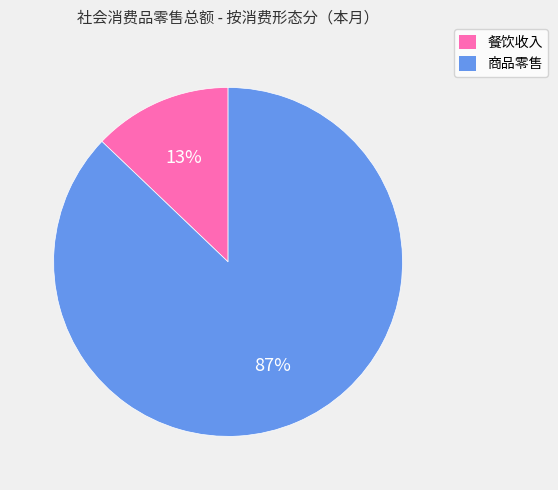

Which has a higher value, 商品零售 or 餐饮收入?

商品零售